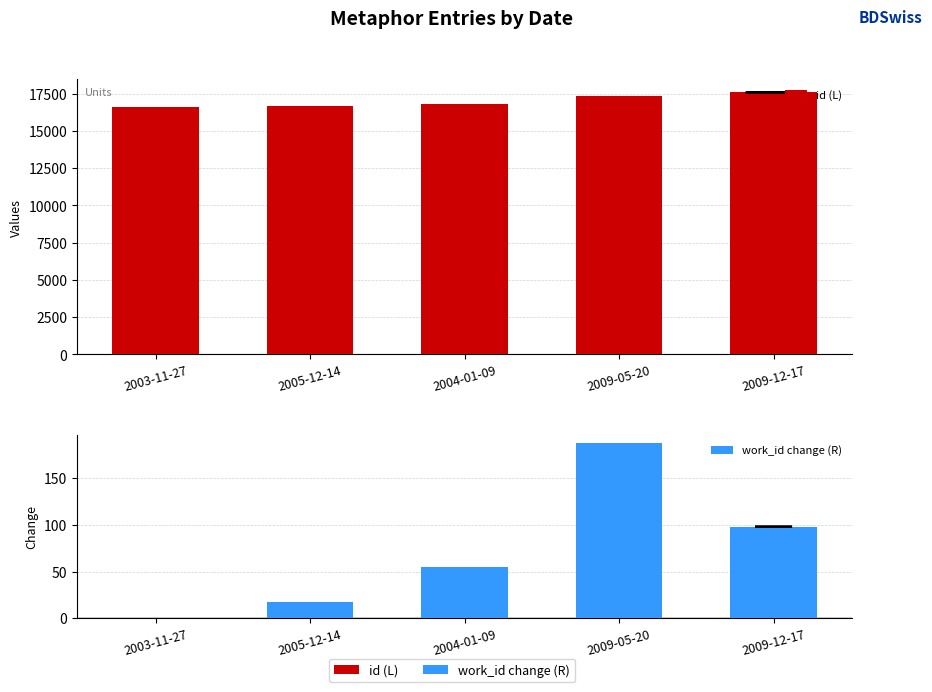

What is the maximum value for id (L)?

17586